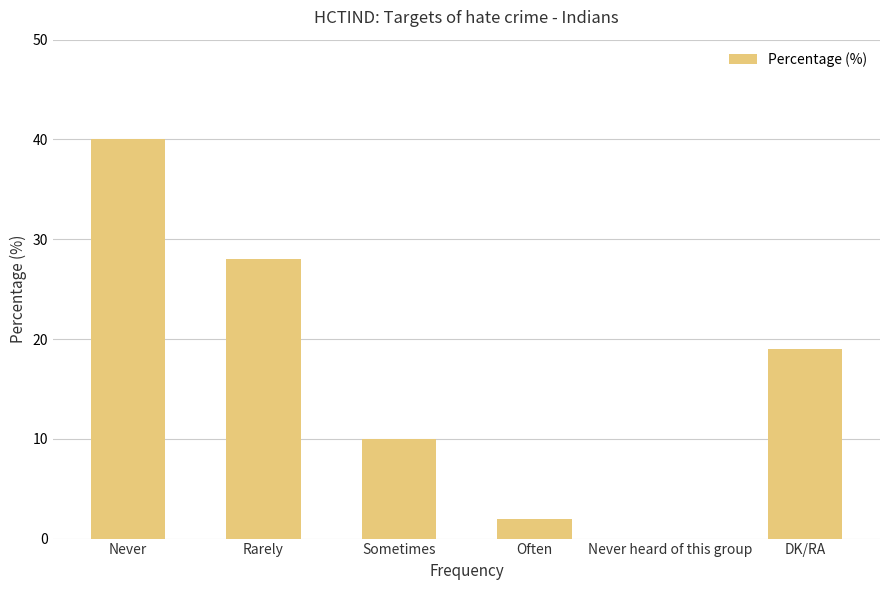

What is the change in value from Never to Sometimes?

-30